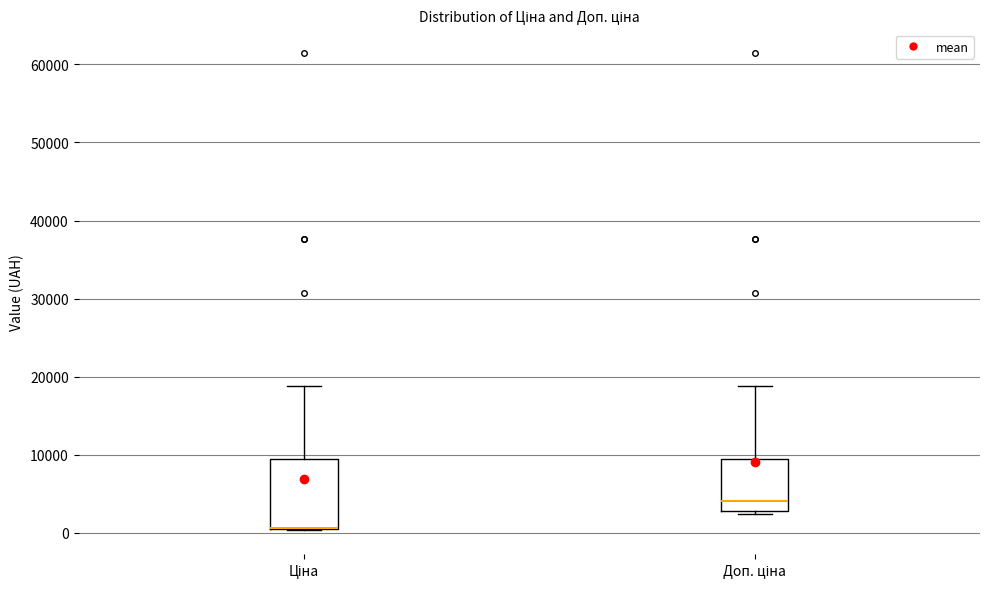

Where is the upper edge of the box for Доп. ціна on the y-axis? The values are not printed on the chart, so give them approximately, as read against the axis.

9000